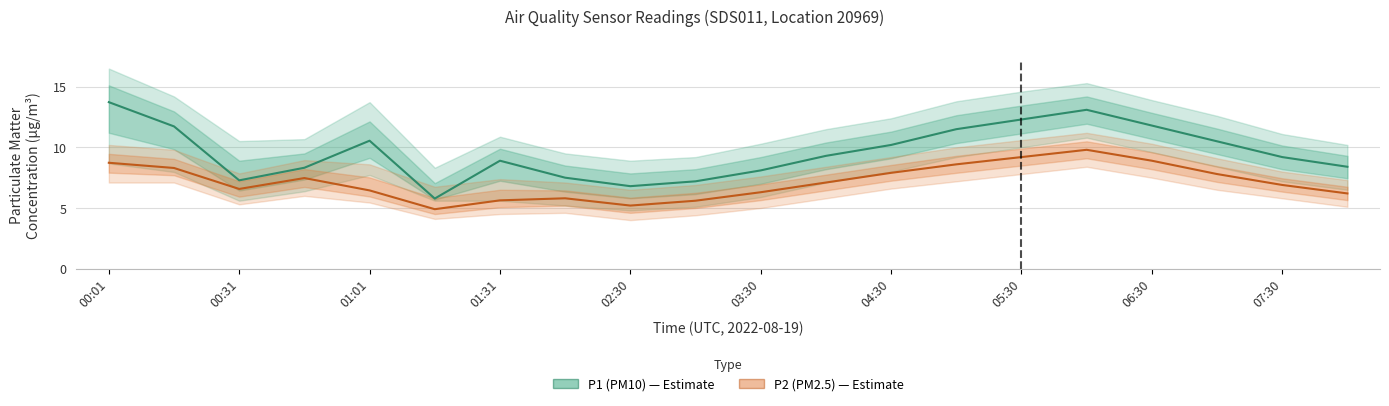

List the series in order of their peak value, lowest first.

P2 (PM2.5), P1 (PM10)